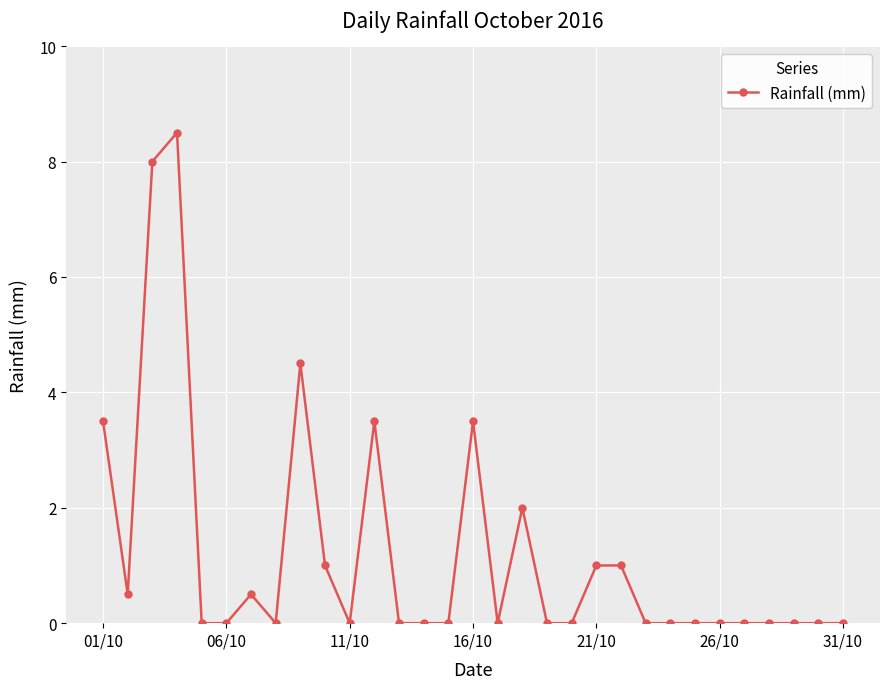

What is the greatest value displayed?

8.5